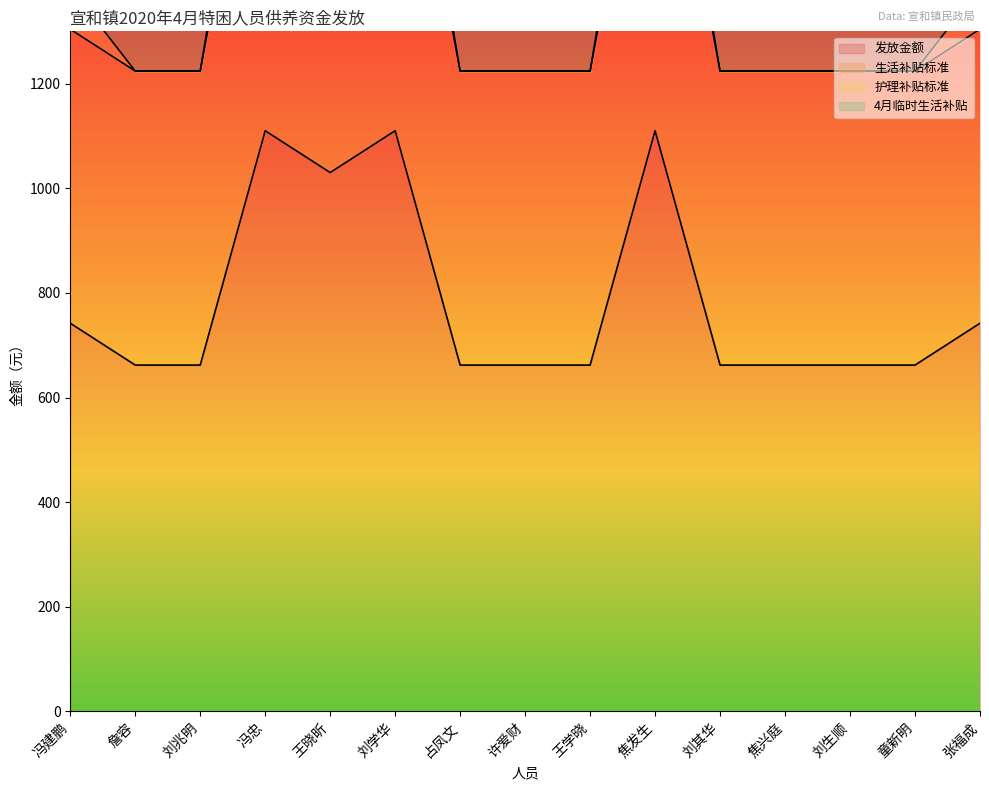

Which has a higher value, 占凤文 or 焦发生?

焦发生